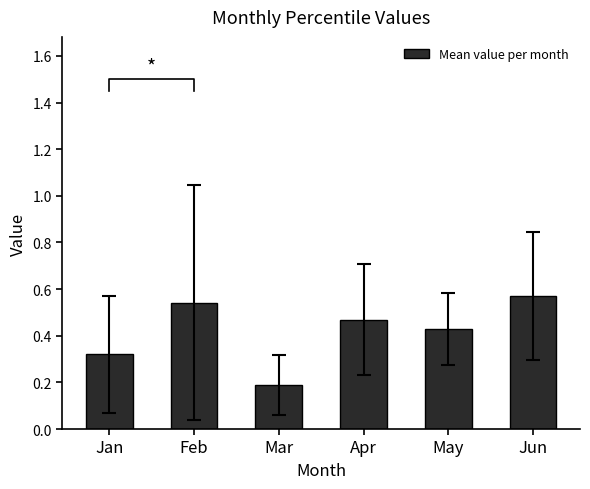

Rank the categories by value from lowest to highest.

Mar, Jan, May, Apr, Feb, Jun